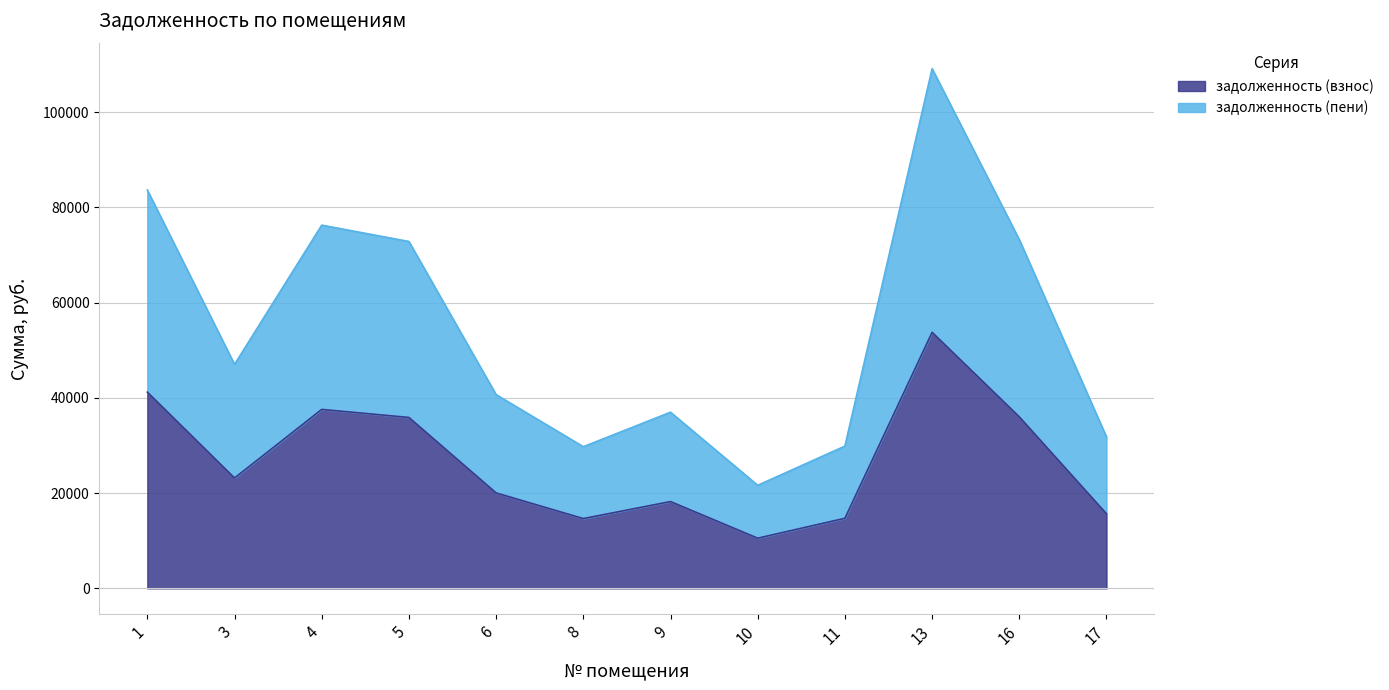

What is the value of the задолженность (пени) point at the 11th from the left?

73212.1